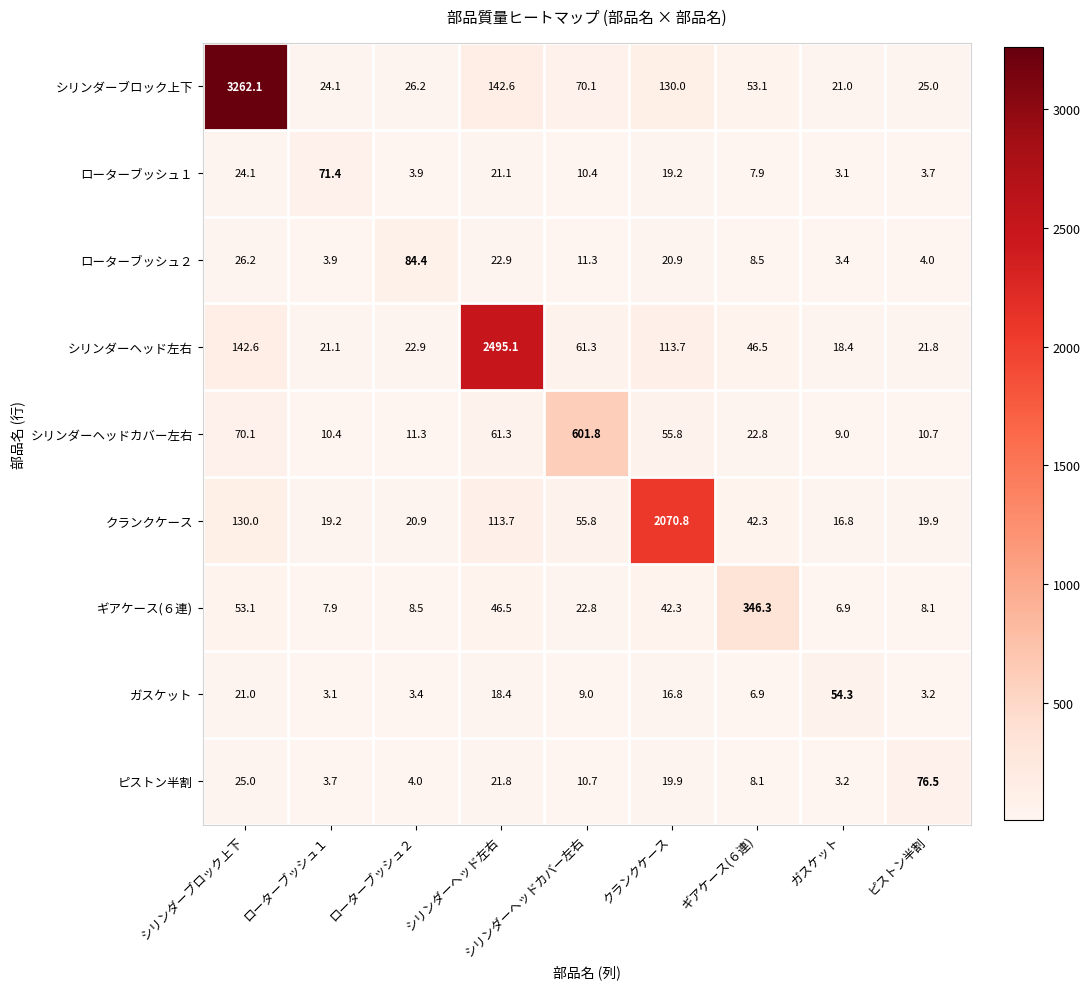

What is the approximate value of ローターブッシュ１ at ピストン半割?

3.7